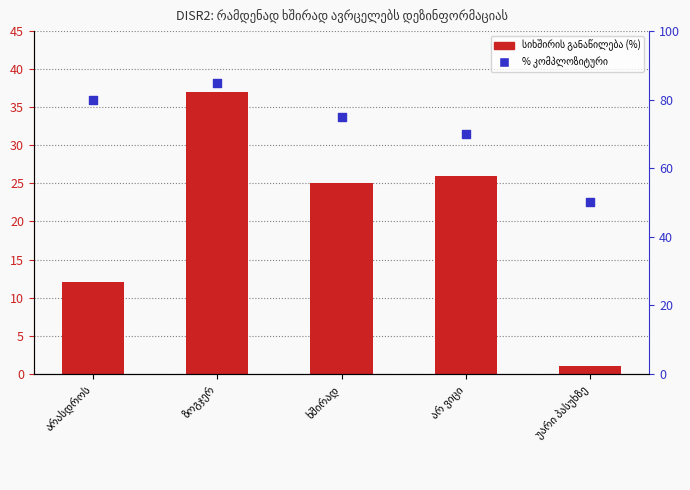

Which series has the largest Y range (max minus min)?

სიხშირის განაწილება (%)